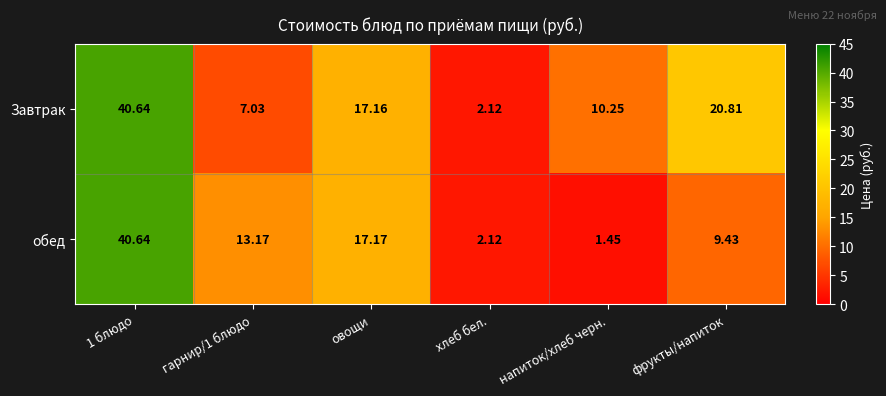

At гарнир/1 блюдо, list the series in order from smallest to largest.

Завтрак, обед